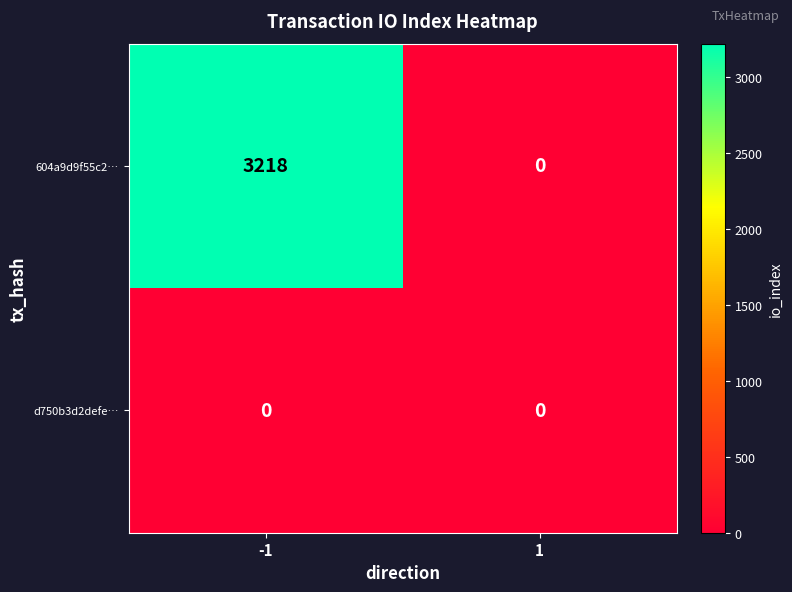

Rank the series at -1 from highest to lowest value.

604a9d9f55c2…, d750b3d2defe…